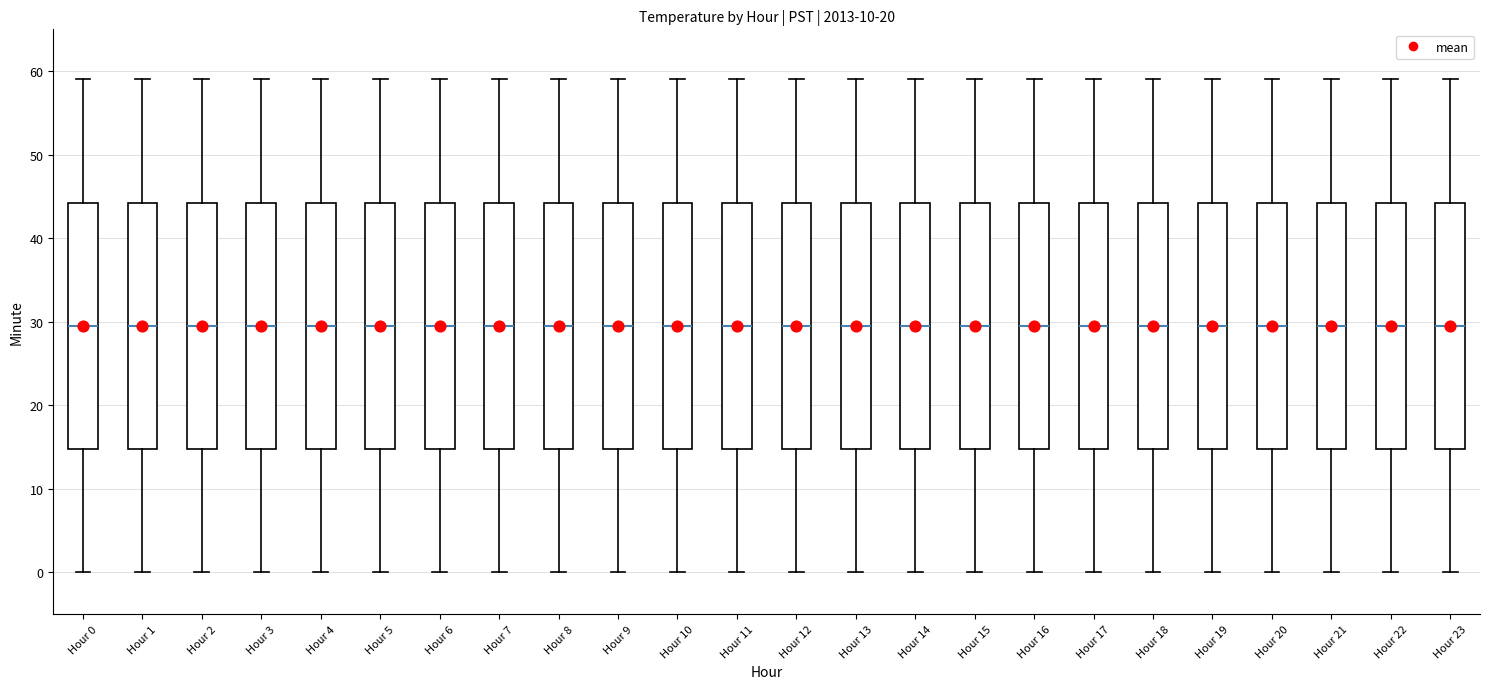

Where is the lower edge of the box for Hour 9 on the y-axis? The values are not printed on the chart, so give them approximately, as read against the axis.

15